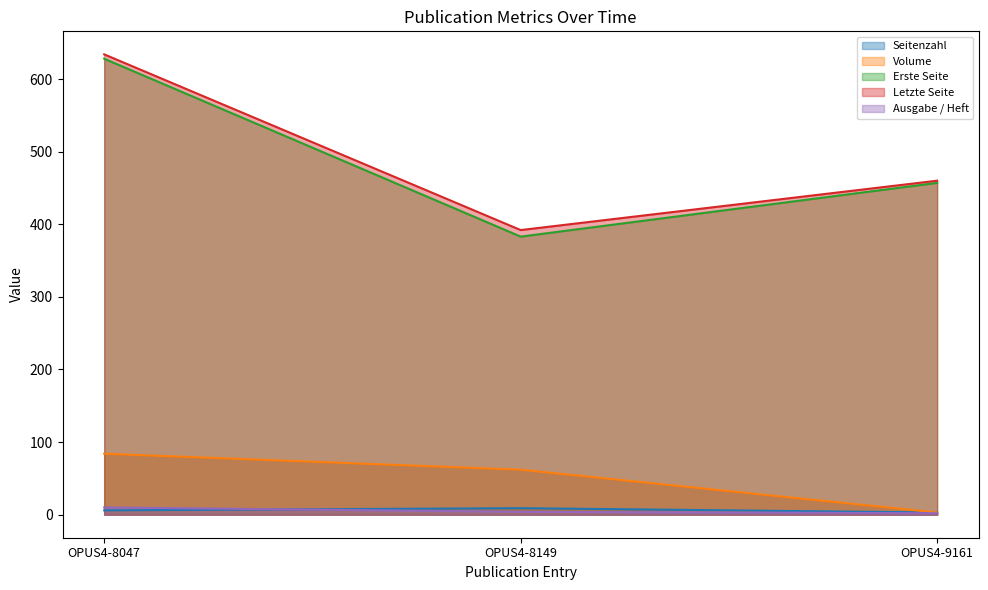

Is the value of Volume at OPUS4-8149 greater than the value of Seitenzahl at OPUS4-8047?

Yes